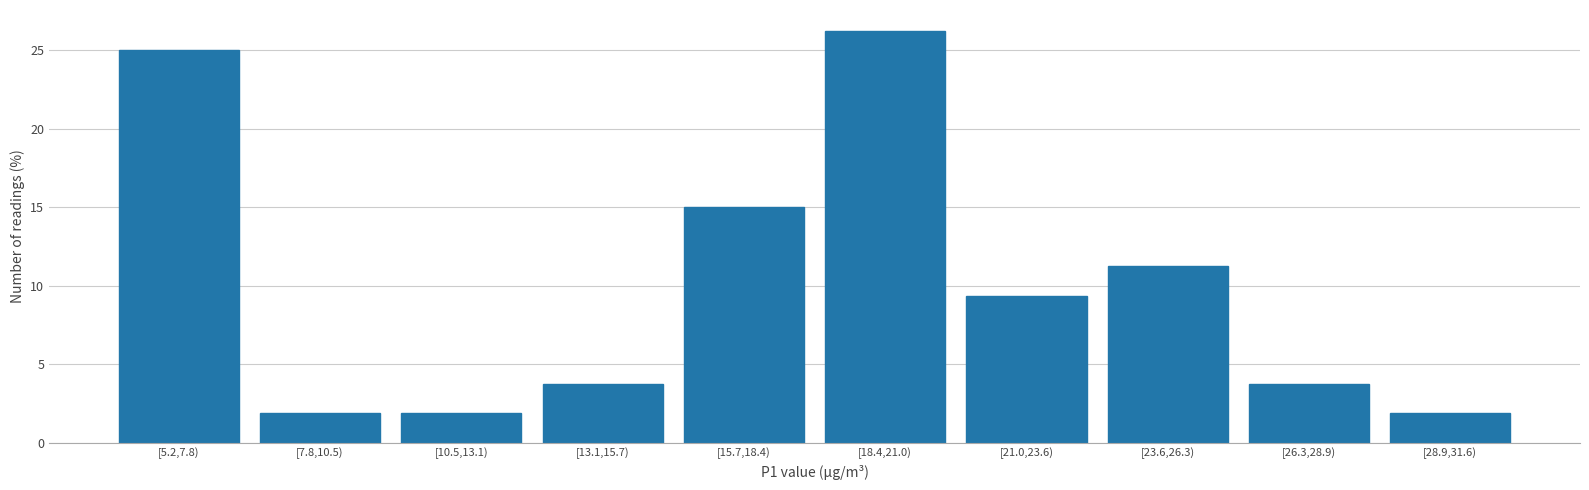

What is the average value?

10.0